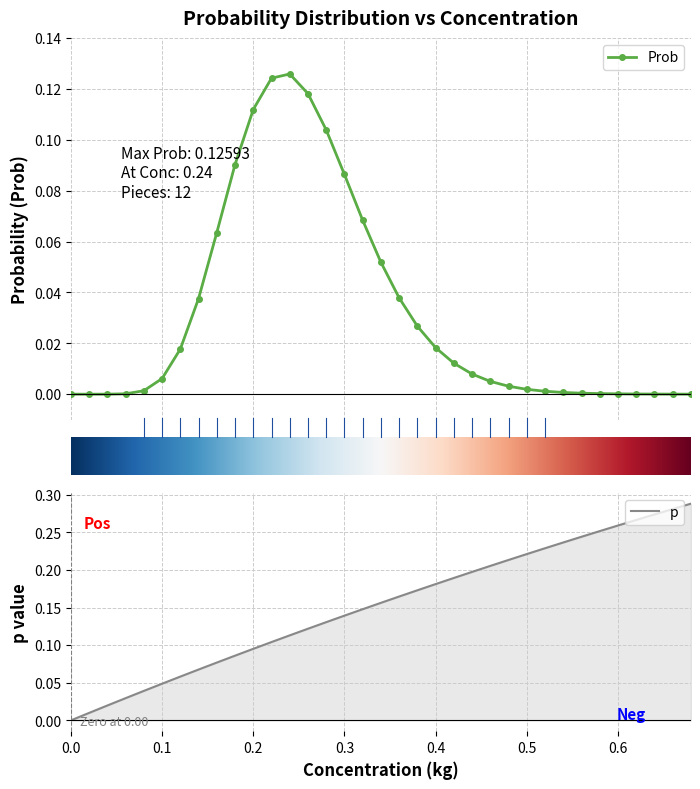

List the labels in order of Conc value, largest first.

0.68, 0.66, 0.64, 0.62, 0.6, 0.58, 0.56, 0.54, 0.52, 0.5, 0.48, 0.46, 0.44, 0.42, 0.4, 0.38, 0.36, 0.34, 0.32, 0.3, 0.28, 0.26, 0.24, 0.22, 0.2, 0.18, 0.16, 0.14, 0.12, 0.1, 0.08, 0.06, 0.04, 0.02, 0.0